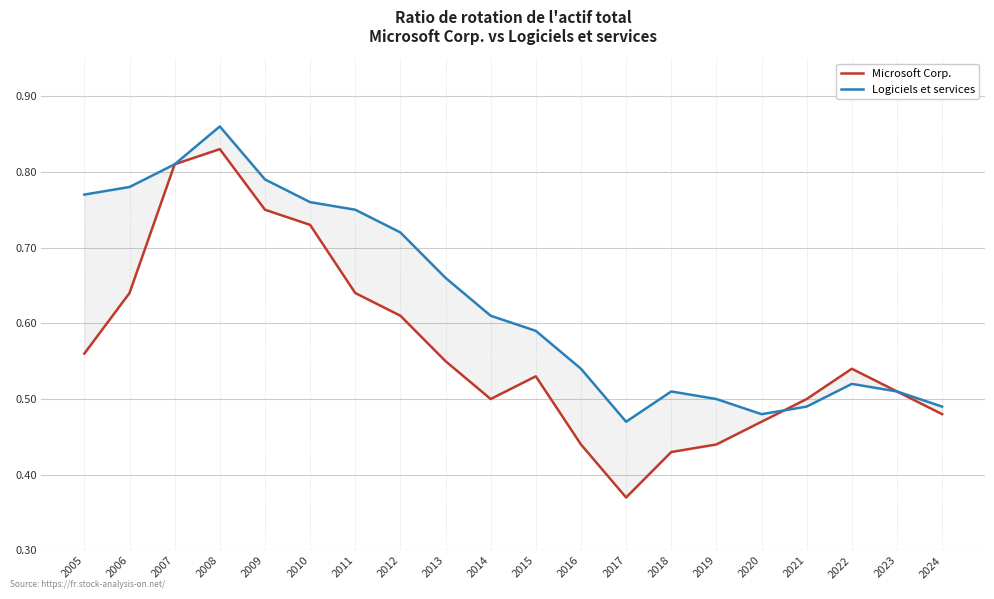

At which category does Microsoft Corp. reach its first local peak?

2008